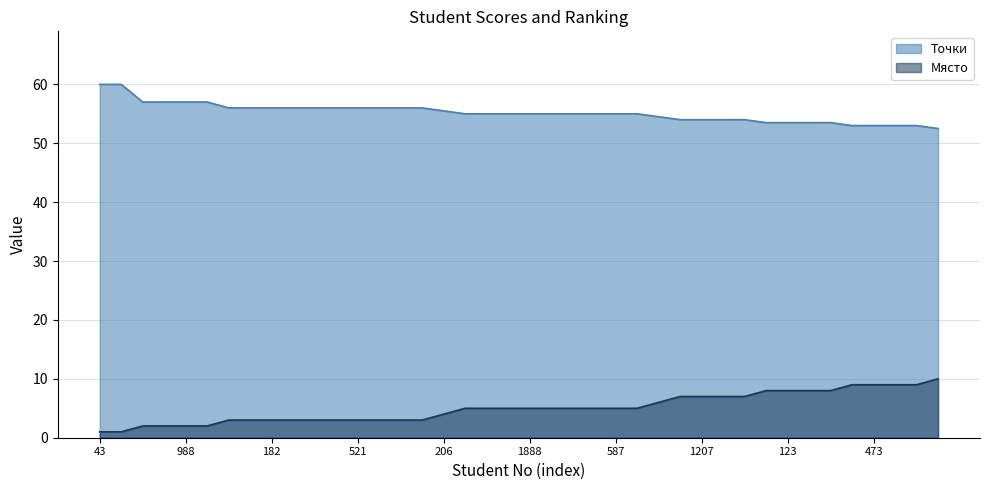

Which has a higher value, 38 or 345?

38